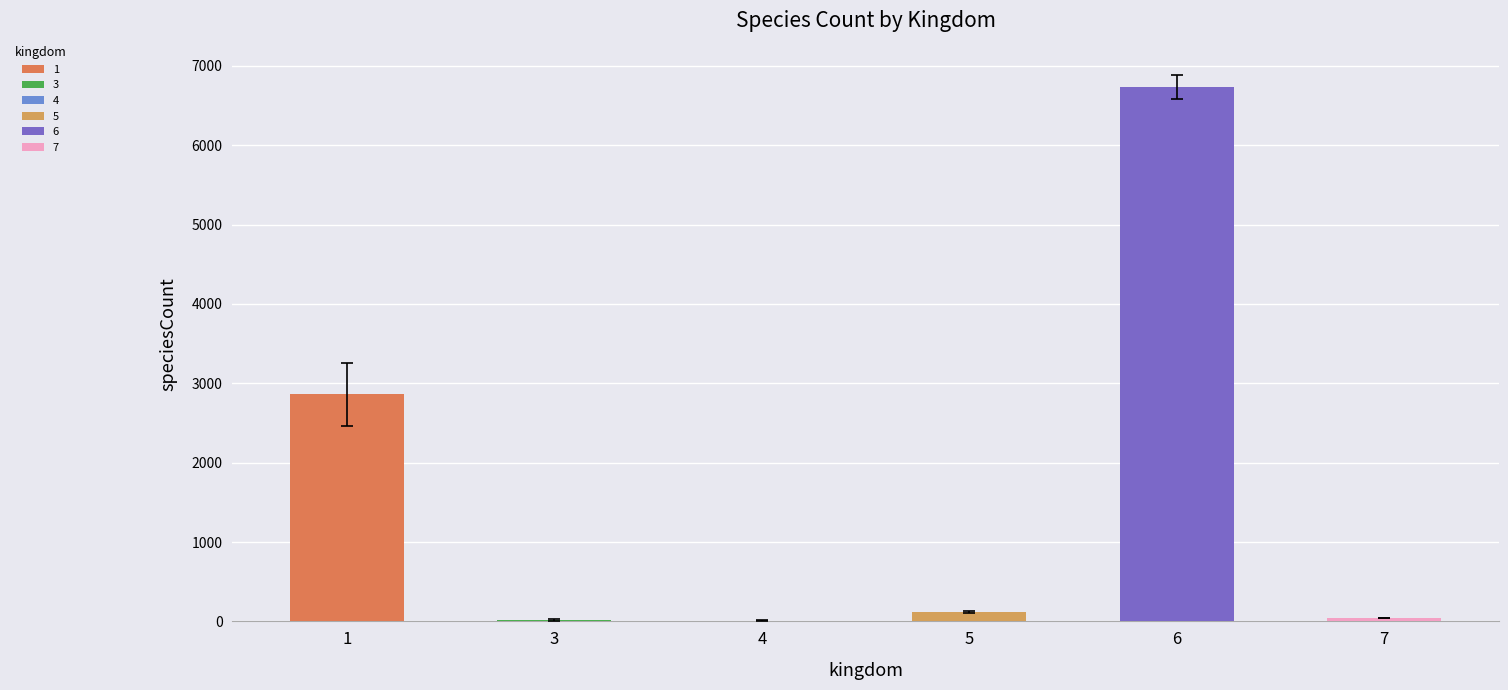

How many data points in 1 are above 2973?

3